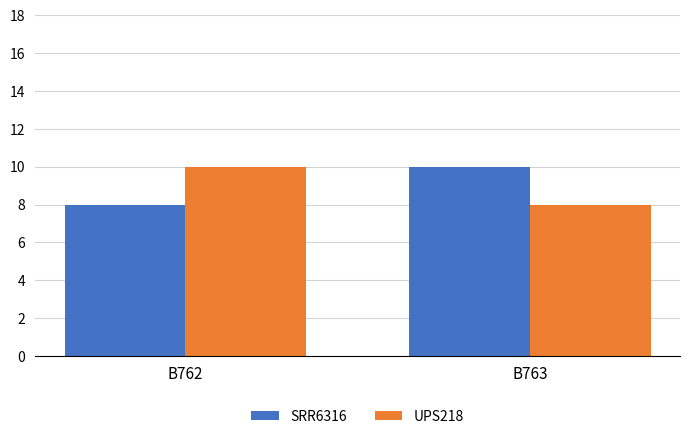

Reading left to right, transcribe all the data shown in this chart.

SRR6316: 8	10
UPS218: 10	8